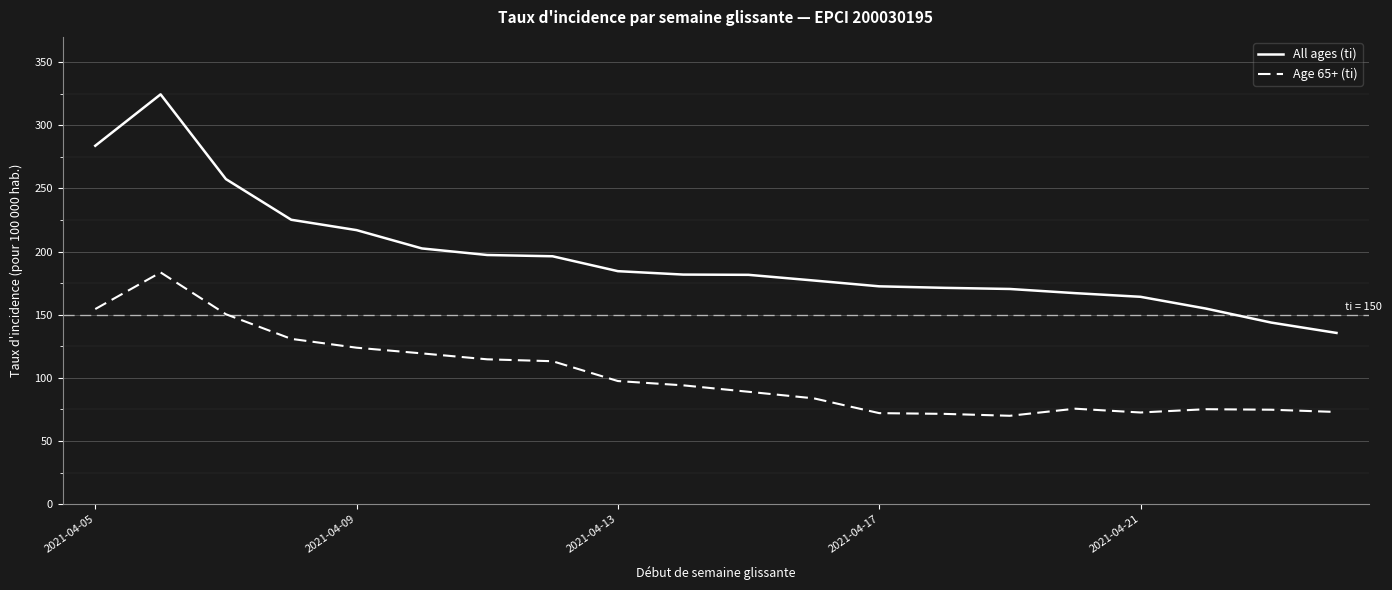

True or false: All ages (ti) has more than 0 points higher than both neighbors.

True